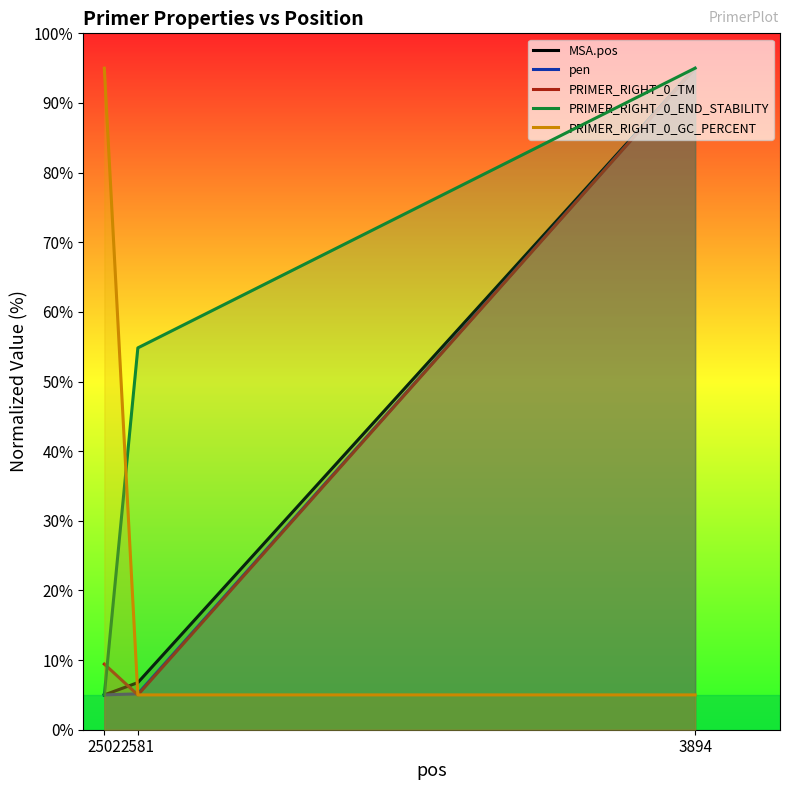

What are all the series names shown in the legend?

MSA.pos, pen, PRIMER_RIGHT_0_TM, PRIMER_RIGHT_0_END_STABILITY, PRIMER_RIGHT_0_GC_PERCENT